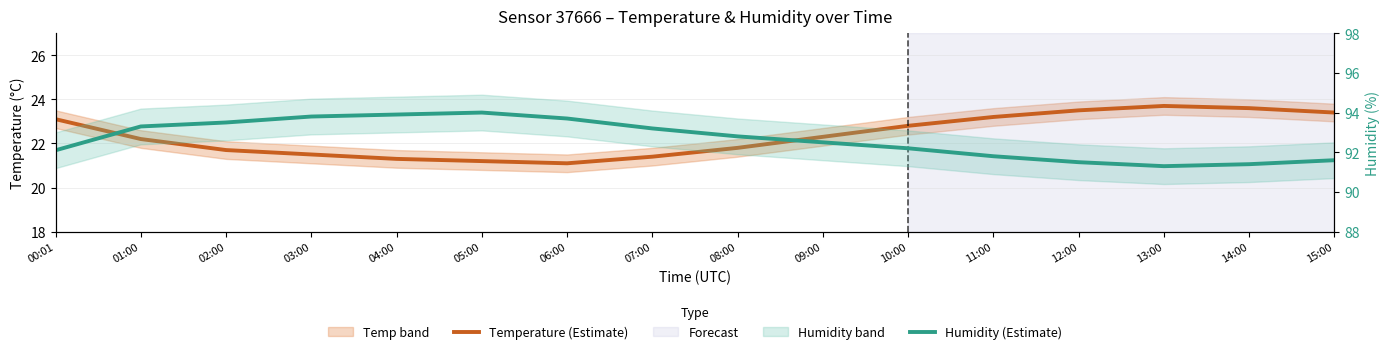

True or false: Humidity (Estimate) and Temperature (Estimate) cross at least once.

False